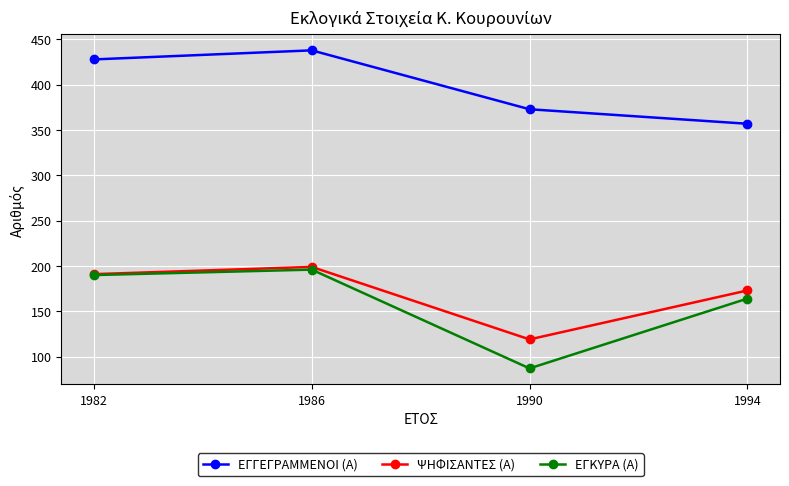

At which label does ΨΗΦΙΣΑΝΤΕΣ (Α) reach its peak?

1986